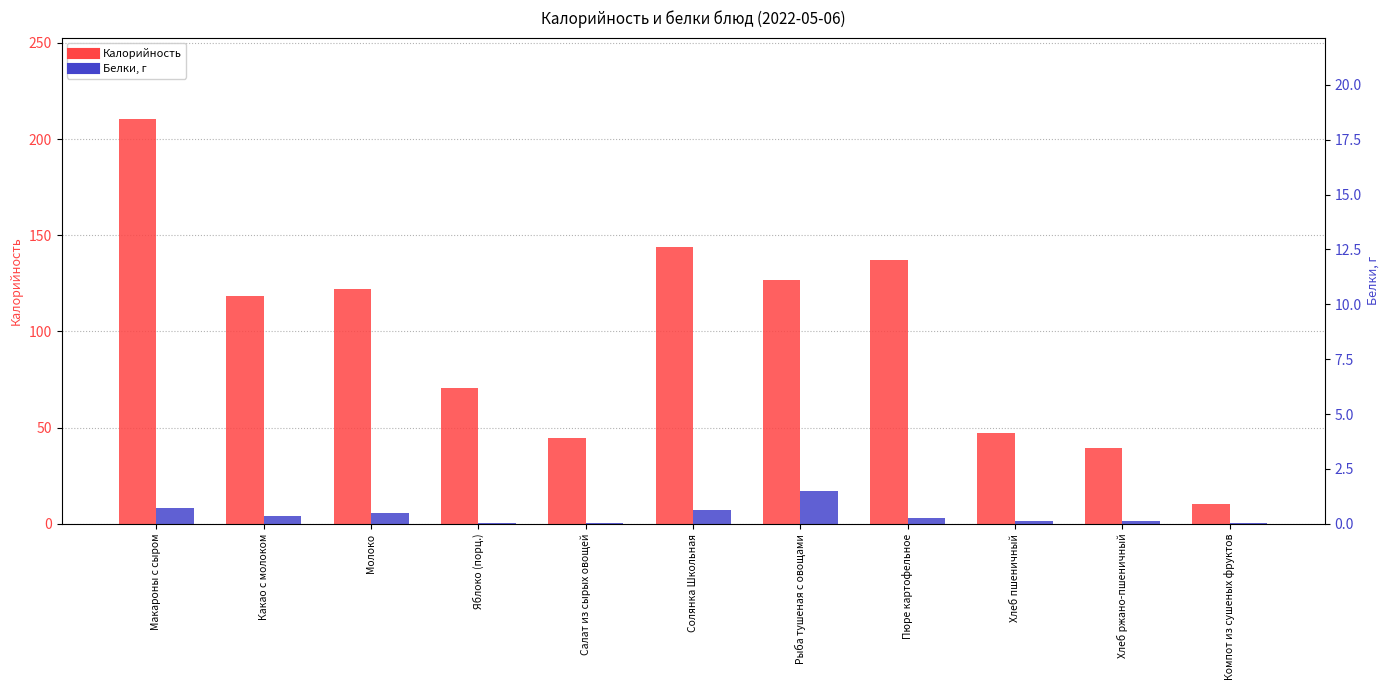

The value of Калорийность at Салат из сырых овощей is 79.3. True or false?

False